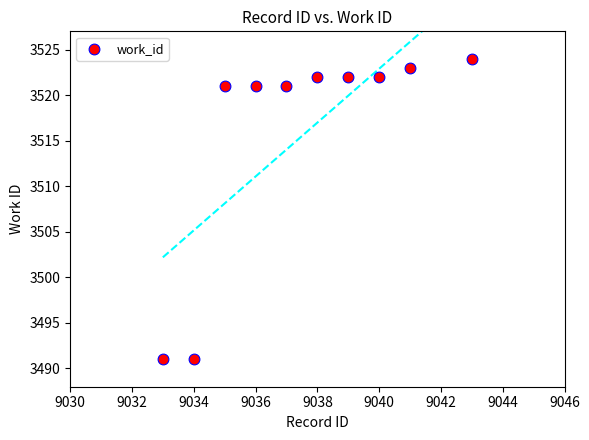

What is the range of X values (max minus min)?

10